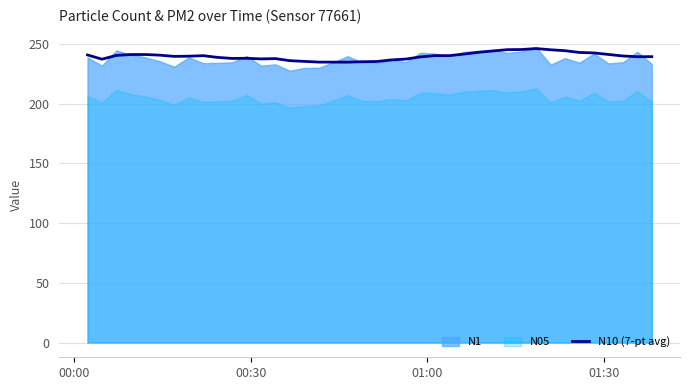

What is the value of the 3rd point from the left?

240.6